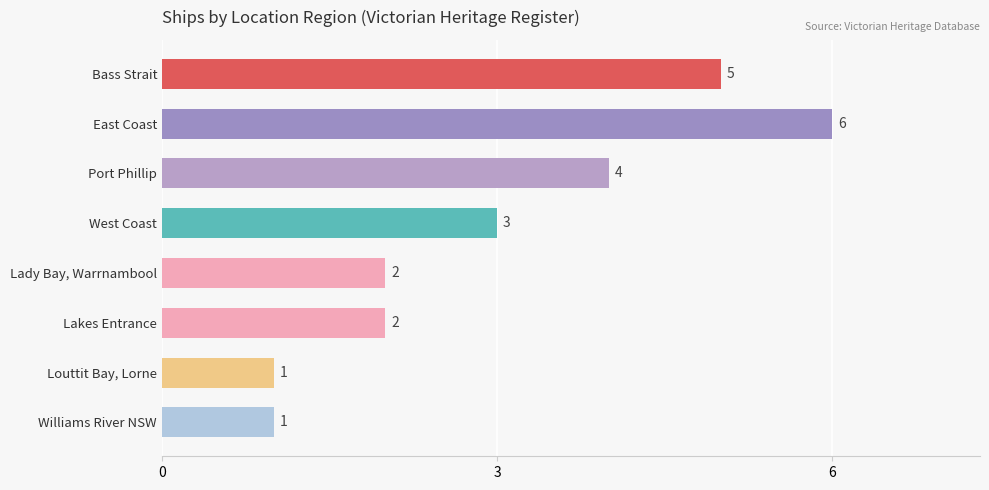

What is the label of the 4th bar from the top?

West Coast